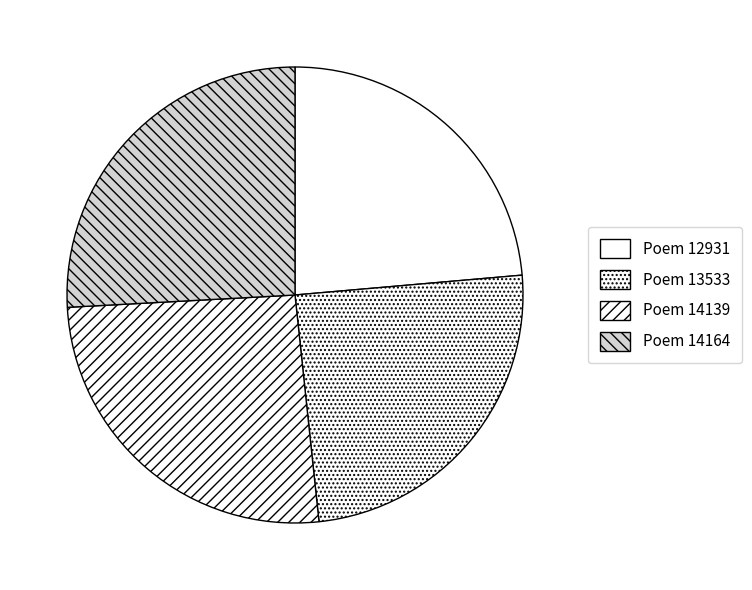

Is there a majority slice in this chart?

No